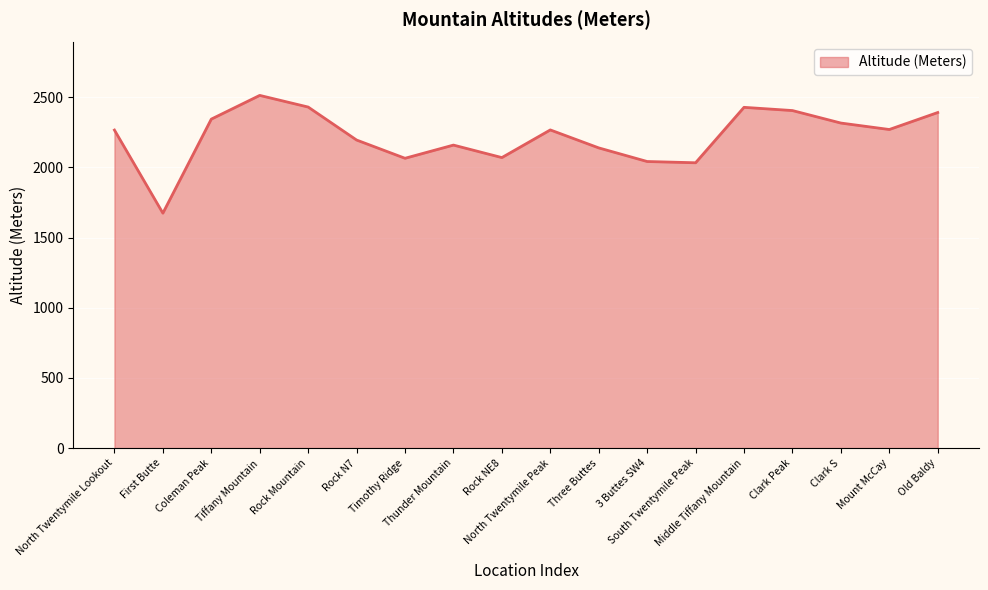

How many distinct data groups are displayed?

1